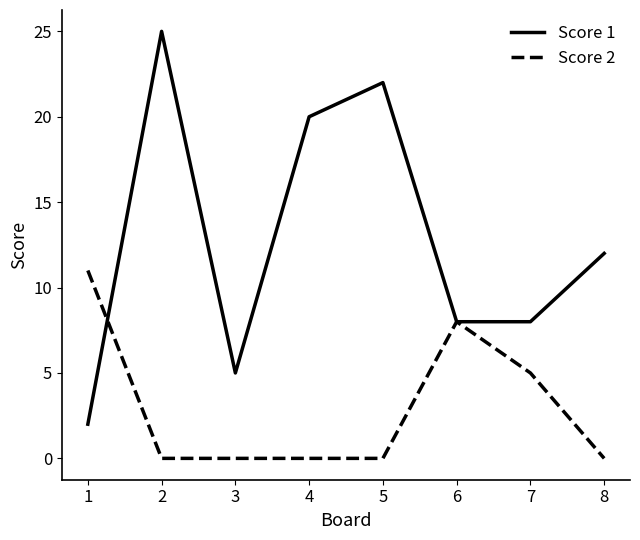

In Score 1, how many points are higher than both neighbors (excluding endpoints)?

2